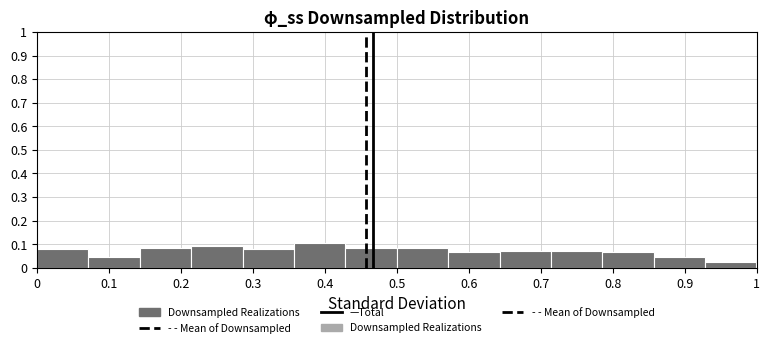

Reading left to right, transcribe this chart: for each bar, give the range it covers on the x-axis and its height. Neither the bar edges nor the heights are printed on the chart, so give them approximately, as read against the axes.

0.00 to 0.07: 0.08
0.07 to 0.14: 0.05
0.14 to 0.21: 0.08
0.21 to 0.29: 0.09
0.29 to 0.36: 0.08
0.36 to 0.43: 0.10
0.43 to 0.50: 0.08
0.50 to 0.57: 0.08
0.57 to 0.64: 0.07
0.64 to 0.71: 0.07
0.71 to 0.79: 0.07
0.79 to 0.86: 0.07
0.86 to 0.93: 0.05
0.93 to 1.00: 0.03